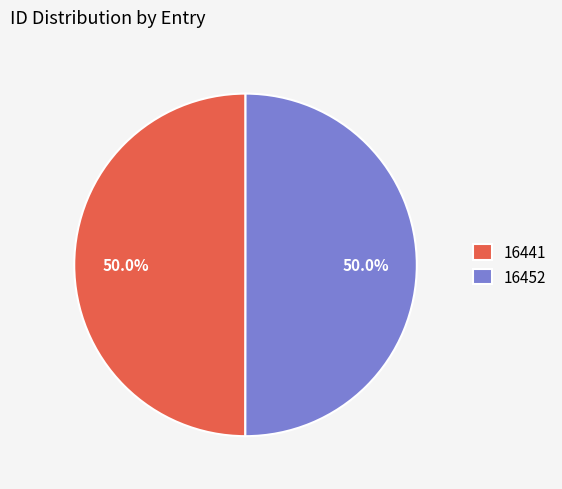

What portion of the pie excludes 16452?

50.0%